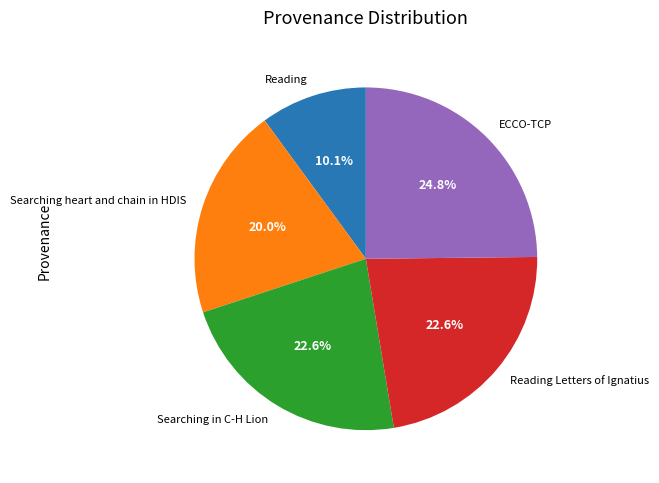

What percentage is the Searching heart and chain in HDIS slice, to the nearest percent?

20%